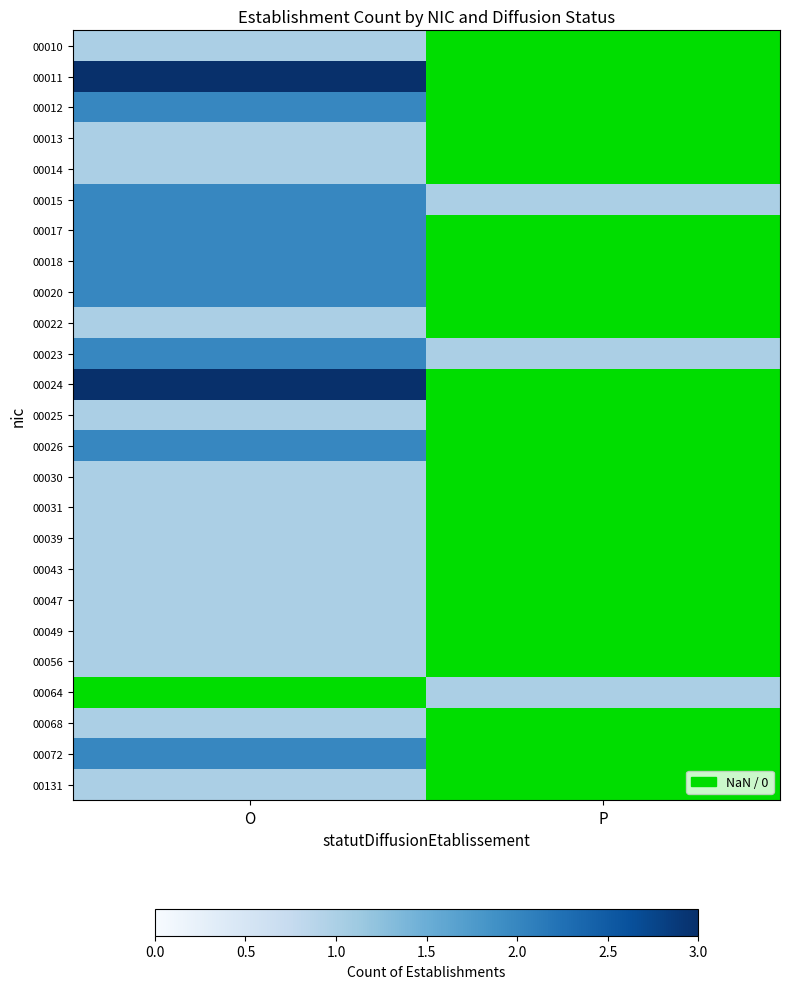

Rank the series by their maximum value, from highest to lowest.

00011, 00024, 00012, 00015, 00017, 00018, 00020, 00023, 00026, 00010, 00013, 00014, 00031, 00043, 00049, 00064, 00072, 00022, 00025, 00030, 00039, 00047, 00056, 00068, 00131